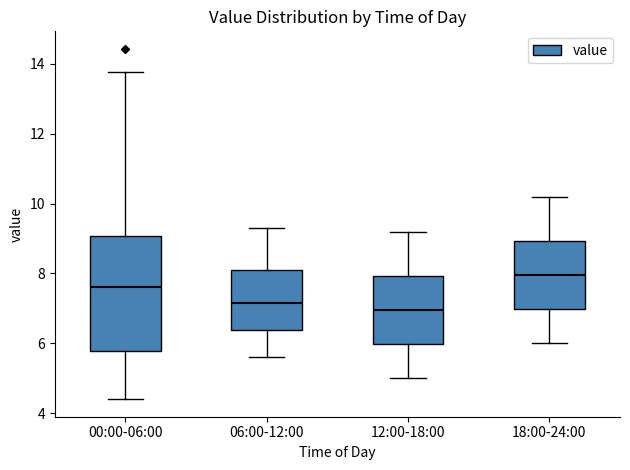

Reading left to right, transcribe this box plot: for each box, give where its median line is, the range the box spans, and where its two whiskers end, as read against the y-axis. The values are not printed on the chart, so give them approximately, as read against the axis.

00:00-06:00: median 7.6, box 5.8 to 9.0, whiskers 4.4 to 13.8
06:00-12:00: median 7.2, box 6.4 to 8.2, whiskers 5.6 to 9.4
12:00-18:00: median 7.0, box 6.0 to 8.0, whiskers 5.0 to 9.2
18:00-24:00: median 8.0, box 7.0 to 9.0, whiskers 6.0 to 10.2